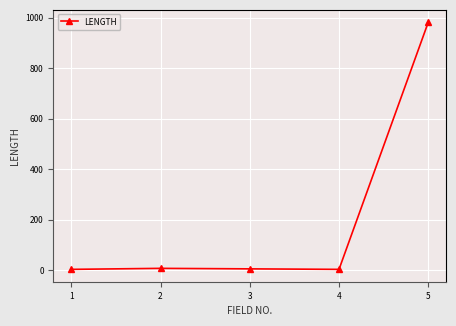

True or false: the data has more than 1 interior local peaks.

False